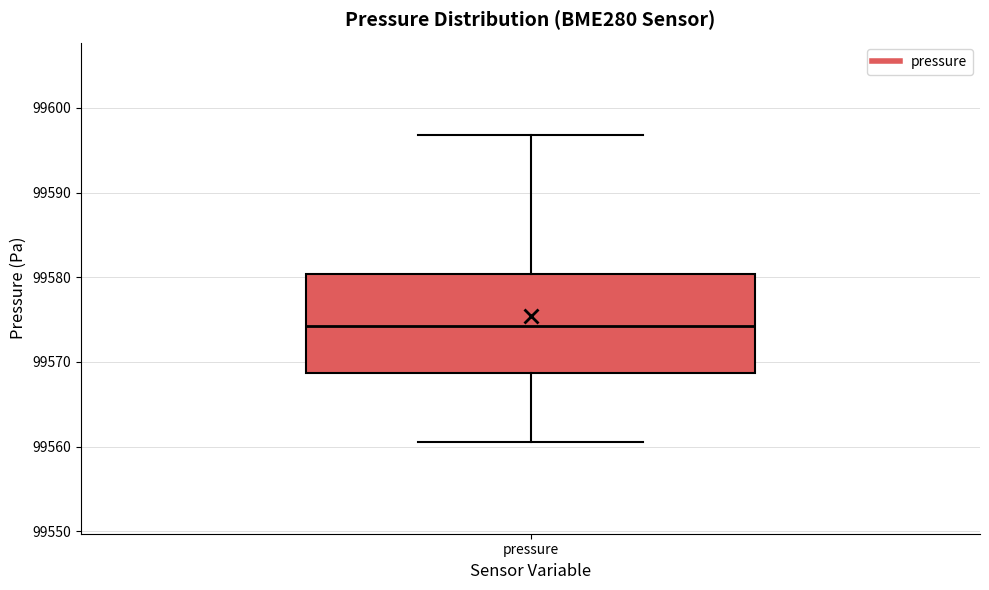

Transcribe this box plot: give where the median line is, the range the box spans, and where the two whiskers end, as read against the y-axis. The values are not printed on the chart, so give them approximately, as read against the axis.

median 99574, box 99569 to 99580, whiskers 99561 to 99597